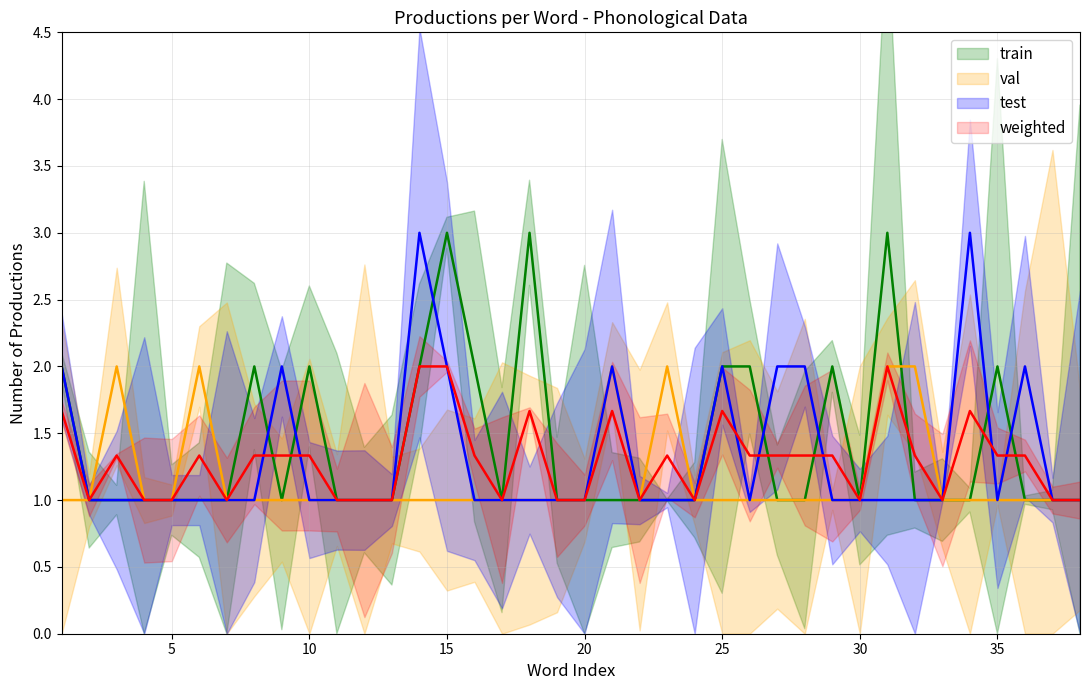

At how many categories does at least one series exceed 2?

5